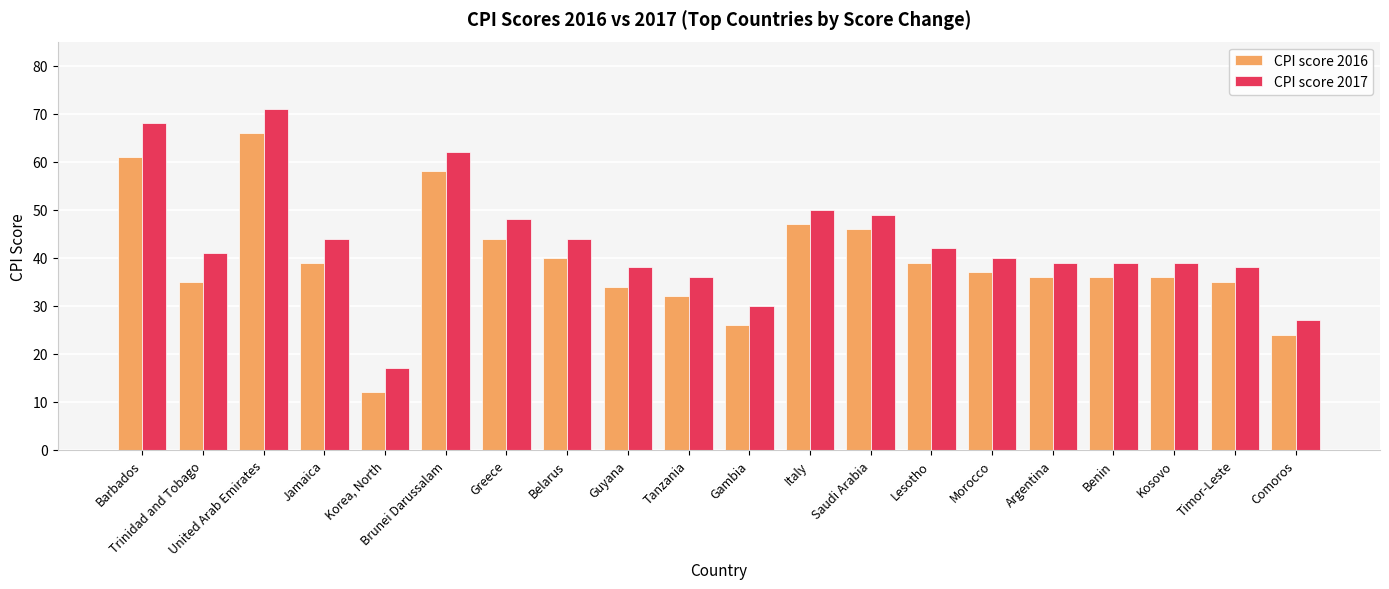

What is the value of the CPI score 2017 bar at the 1st from the left?

68